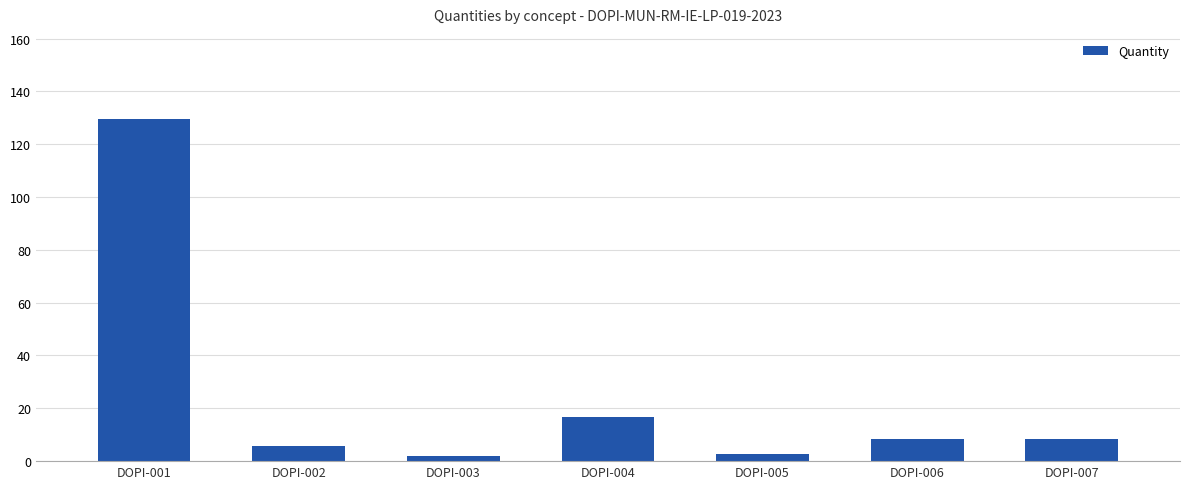

Which label corresponds to the largest value in the chart?

DOPI-001